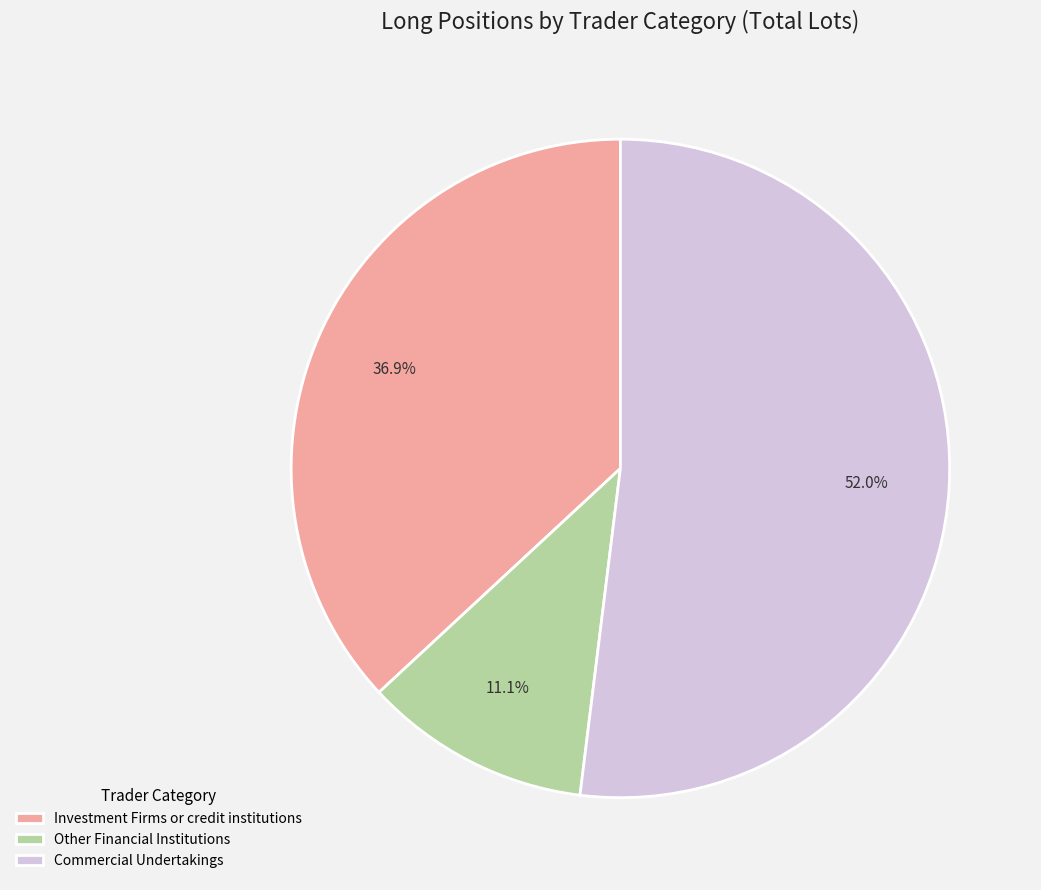

Which category has the biggest portion of the pie?

Commercial Undertakings